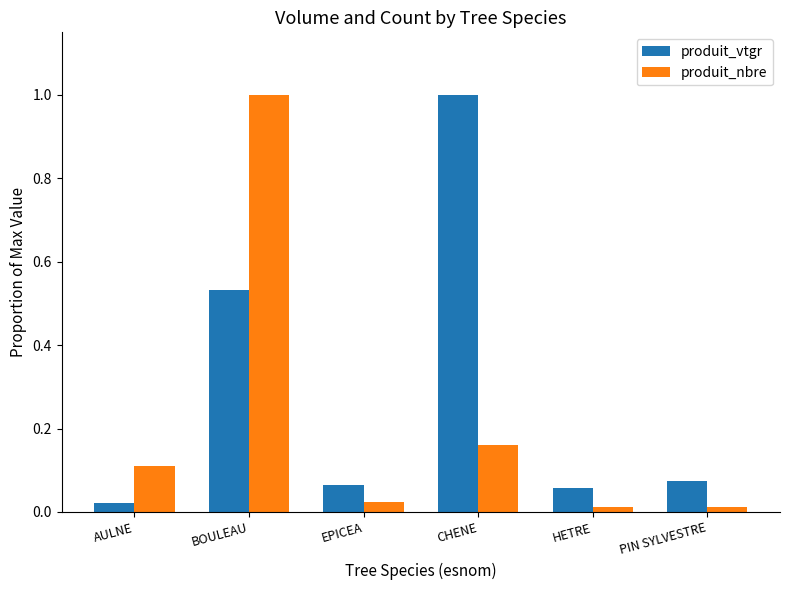

What is the label of the 2nd bar from the right?

HETRE